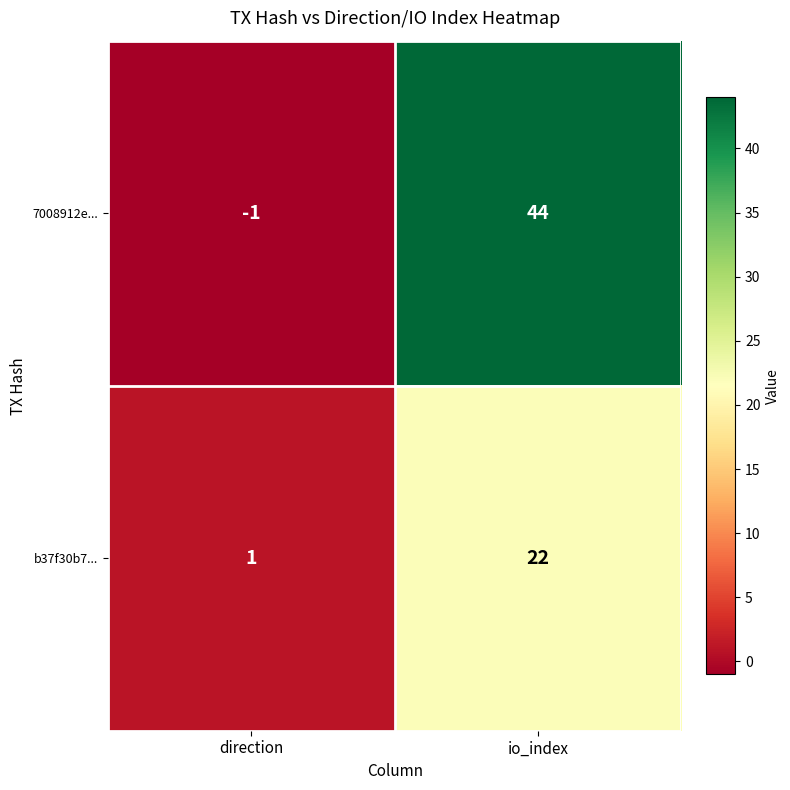

Which category has the highest value across all series?

io_index